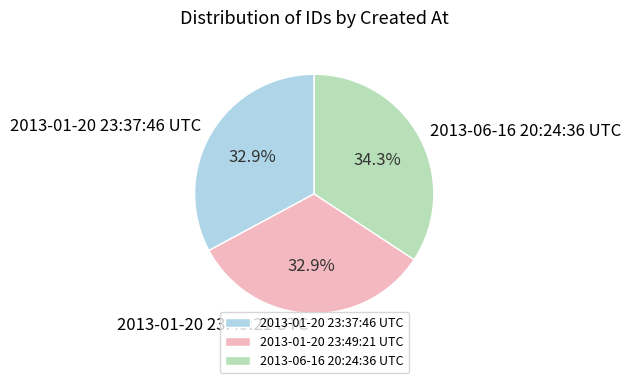

Is it true that 2013-01-20 23:37:46 UTC is 33% of the pie?

True